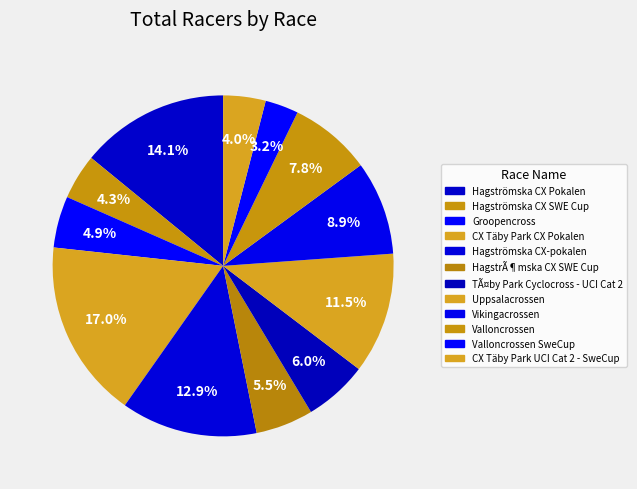

How many segments does this pie chart have?

12